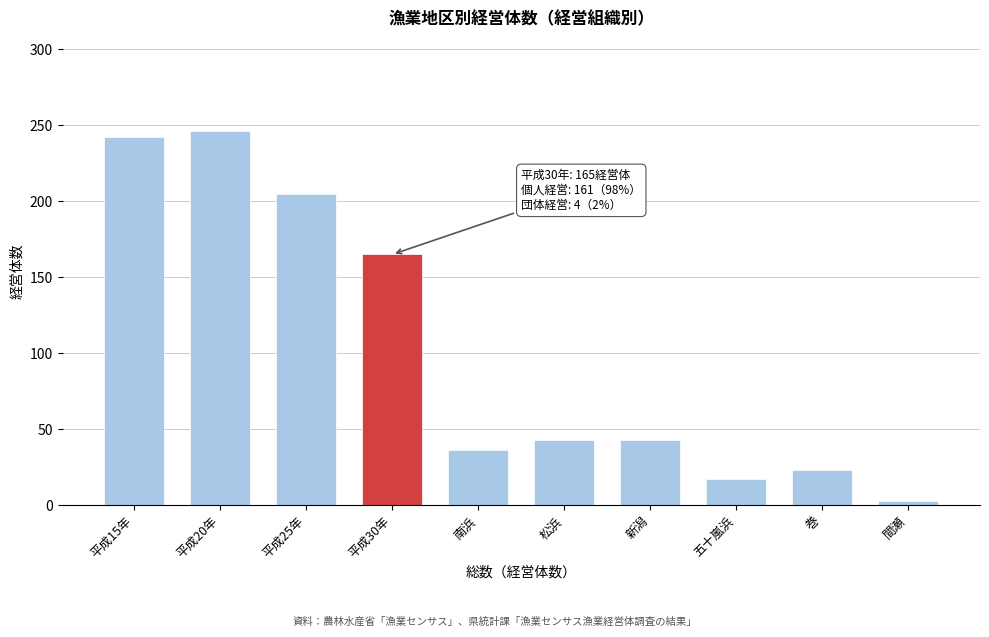

Reading left to right, what are all the values shown in this chart?

242	246	205	165	36	43	43	17	23	3